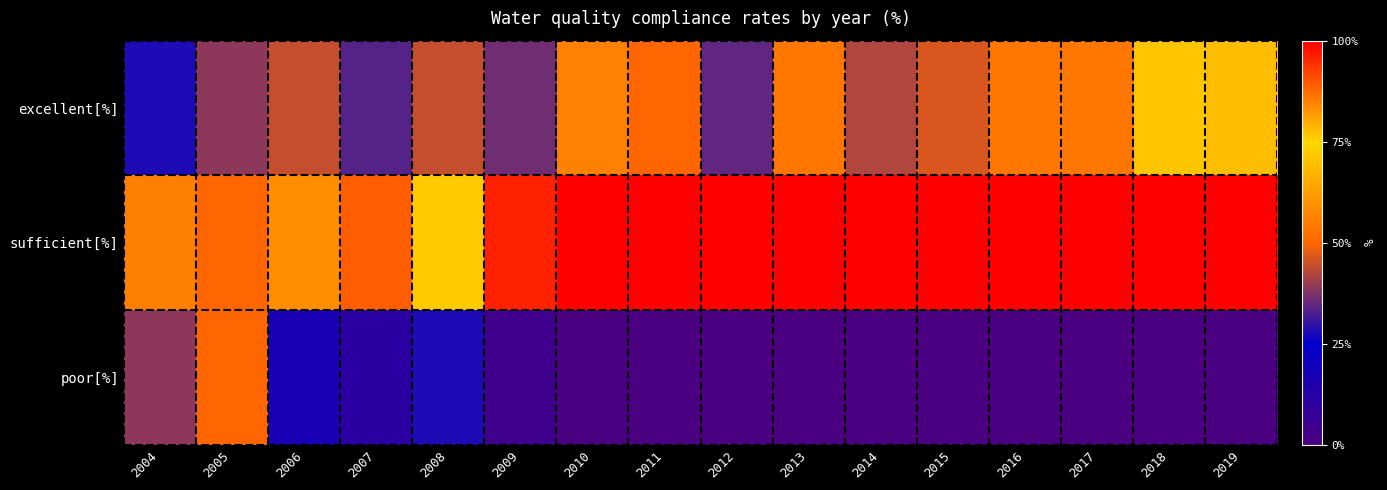

At 2018, list the series in order from largest to smallest.

sufficient[%], excellent[%], poor[%]